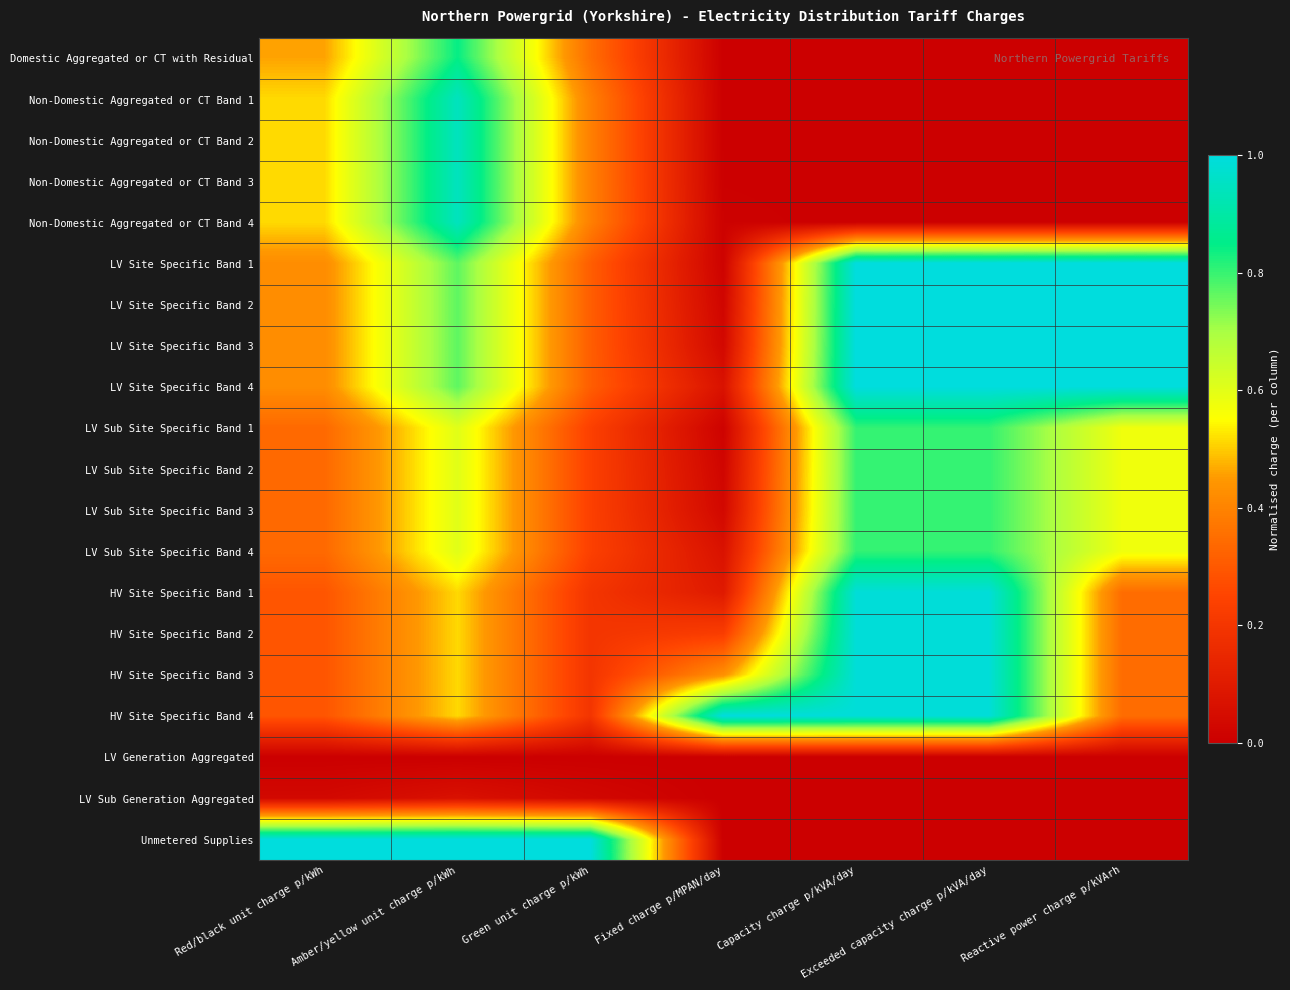

Which label corresponds to the largest value in the chart?

Capacity charge p/kVA/day